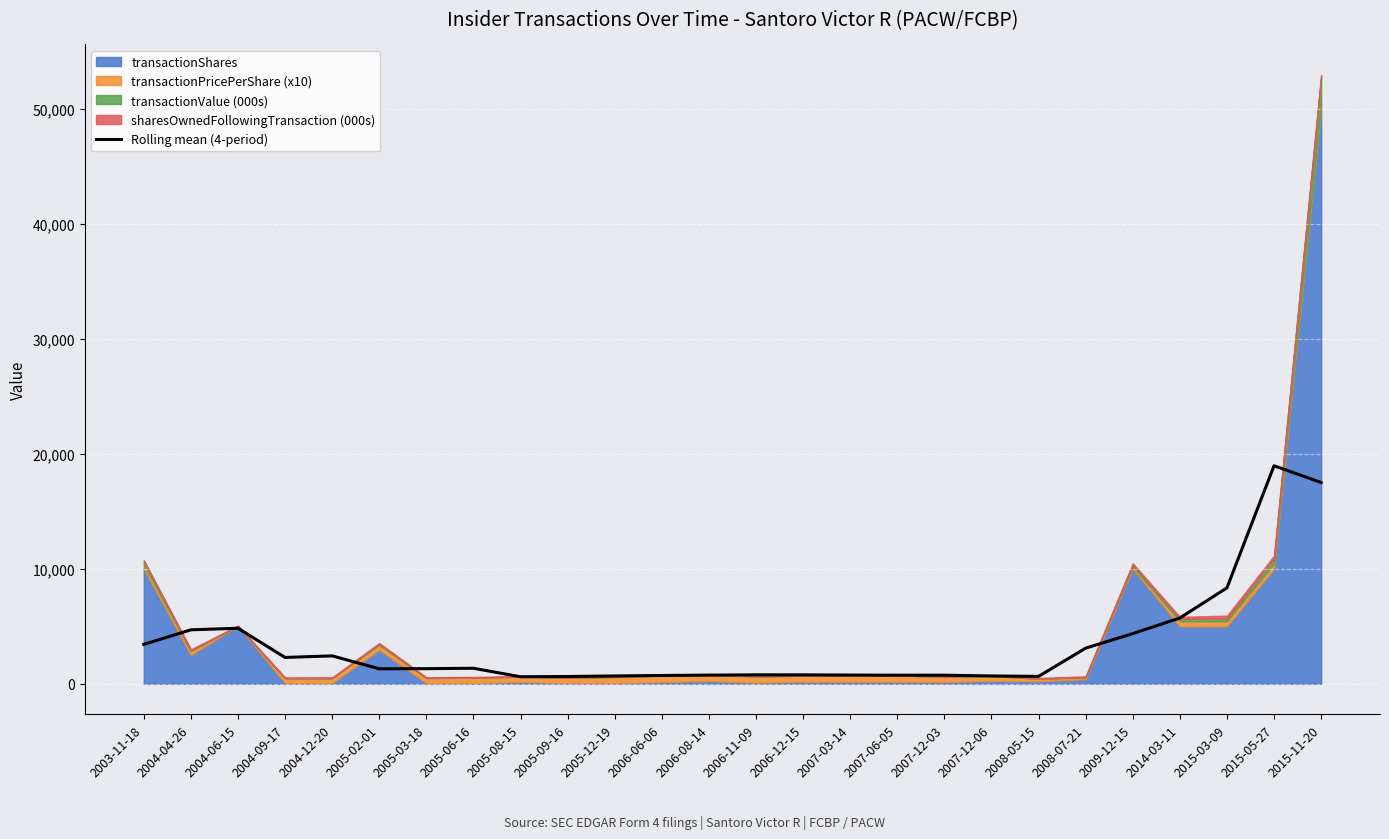

What is the highest value of the Rolling mean (4-period) series?

18955.9